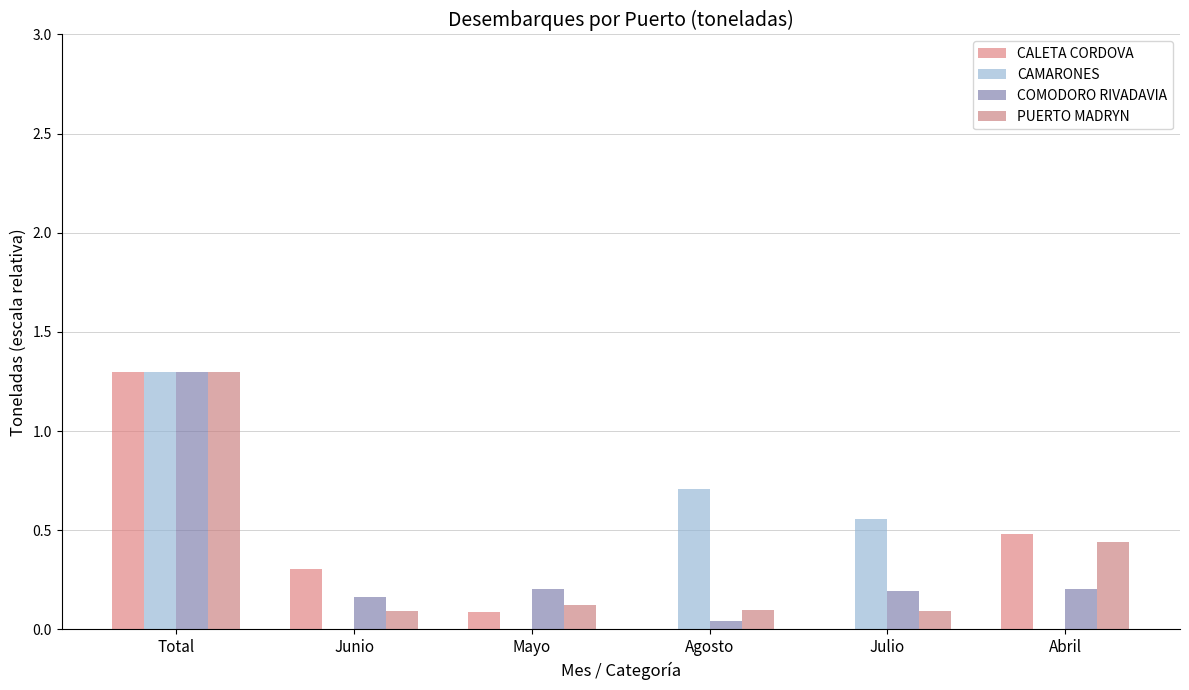

Which series has the largest range (max minus min)?

CALETA CORDOVA